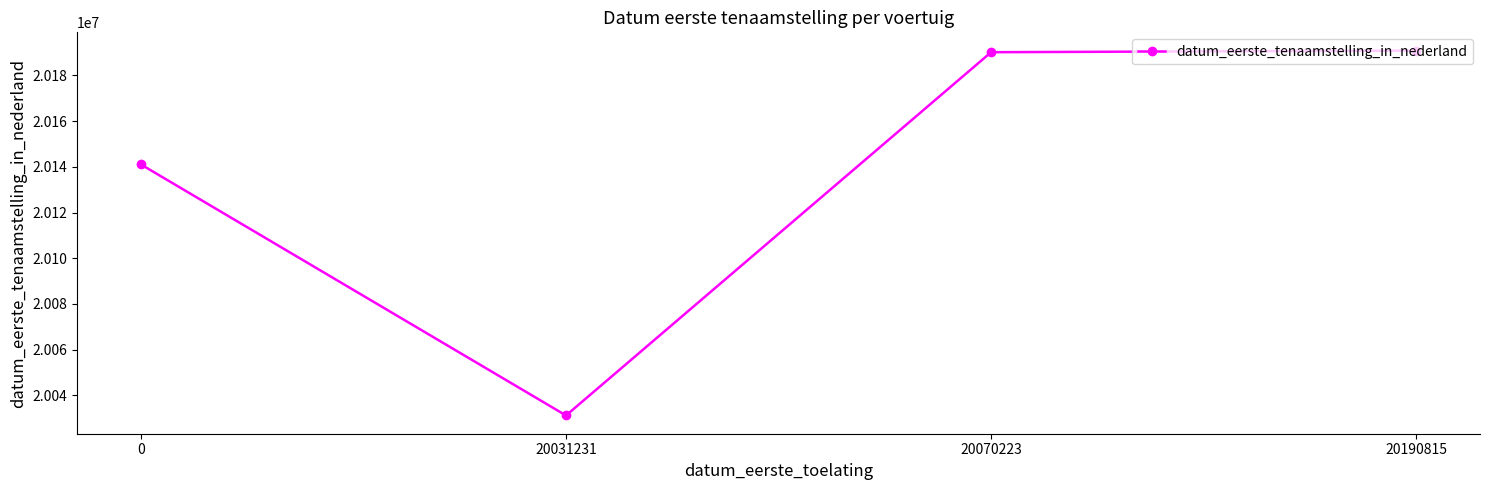

How many lines are shown in the chart?

1